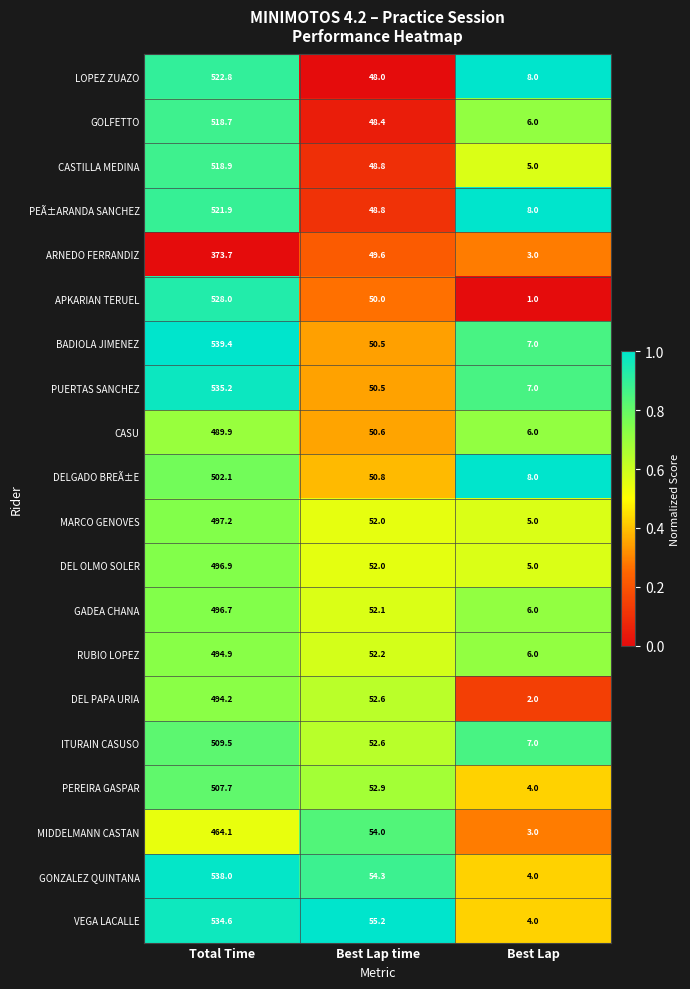

What is the difference between the second highest and minimum values in the MIDDELMANN CASTAN series?

51.0